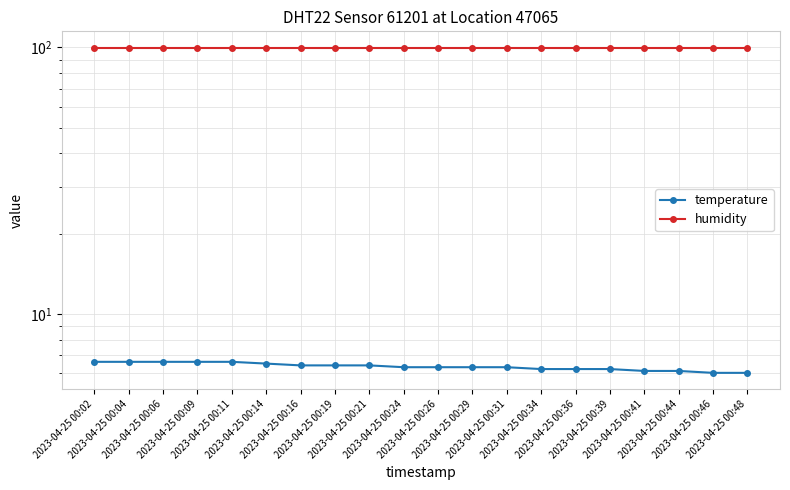

Where is humidity nearest to the value 99?

2023-04-25 00:02